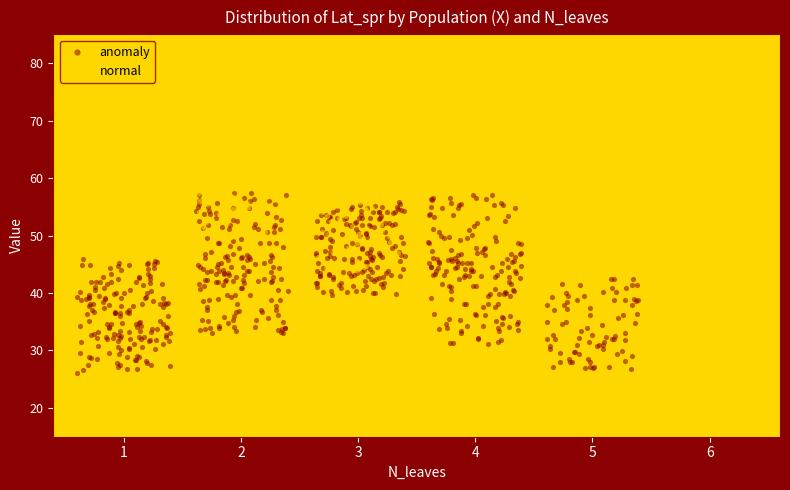

Which series reaches the minimum Y coordinate?

anomaly